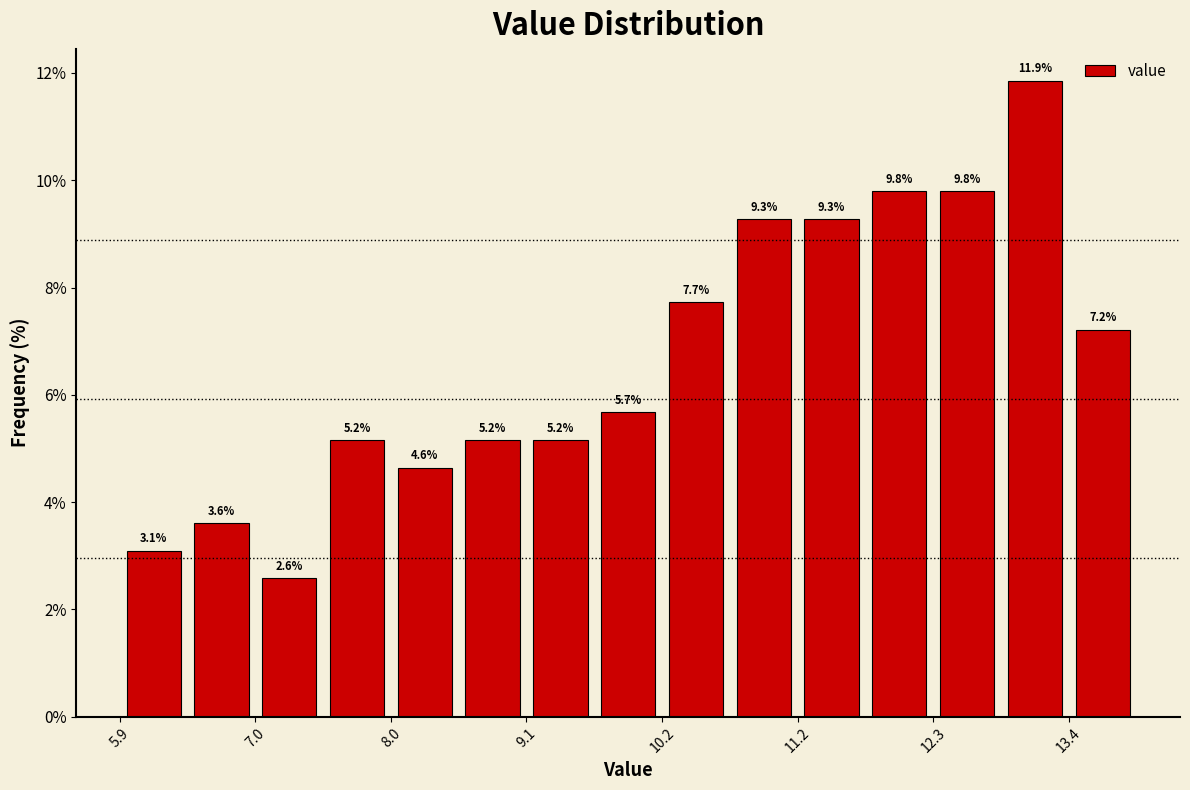

Read against the x-axis, roughly where is the centre of the tallest bar?

13.2